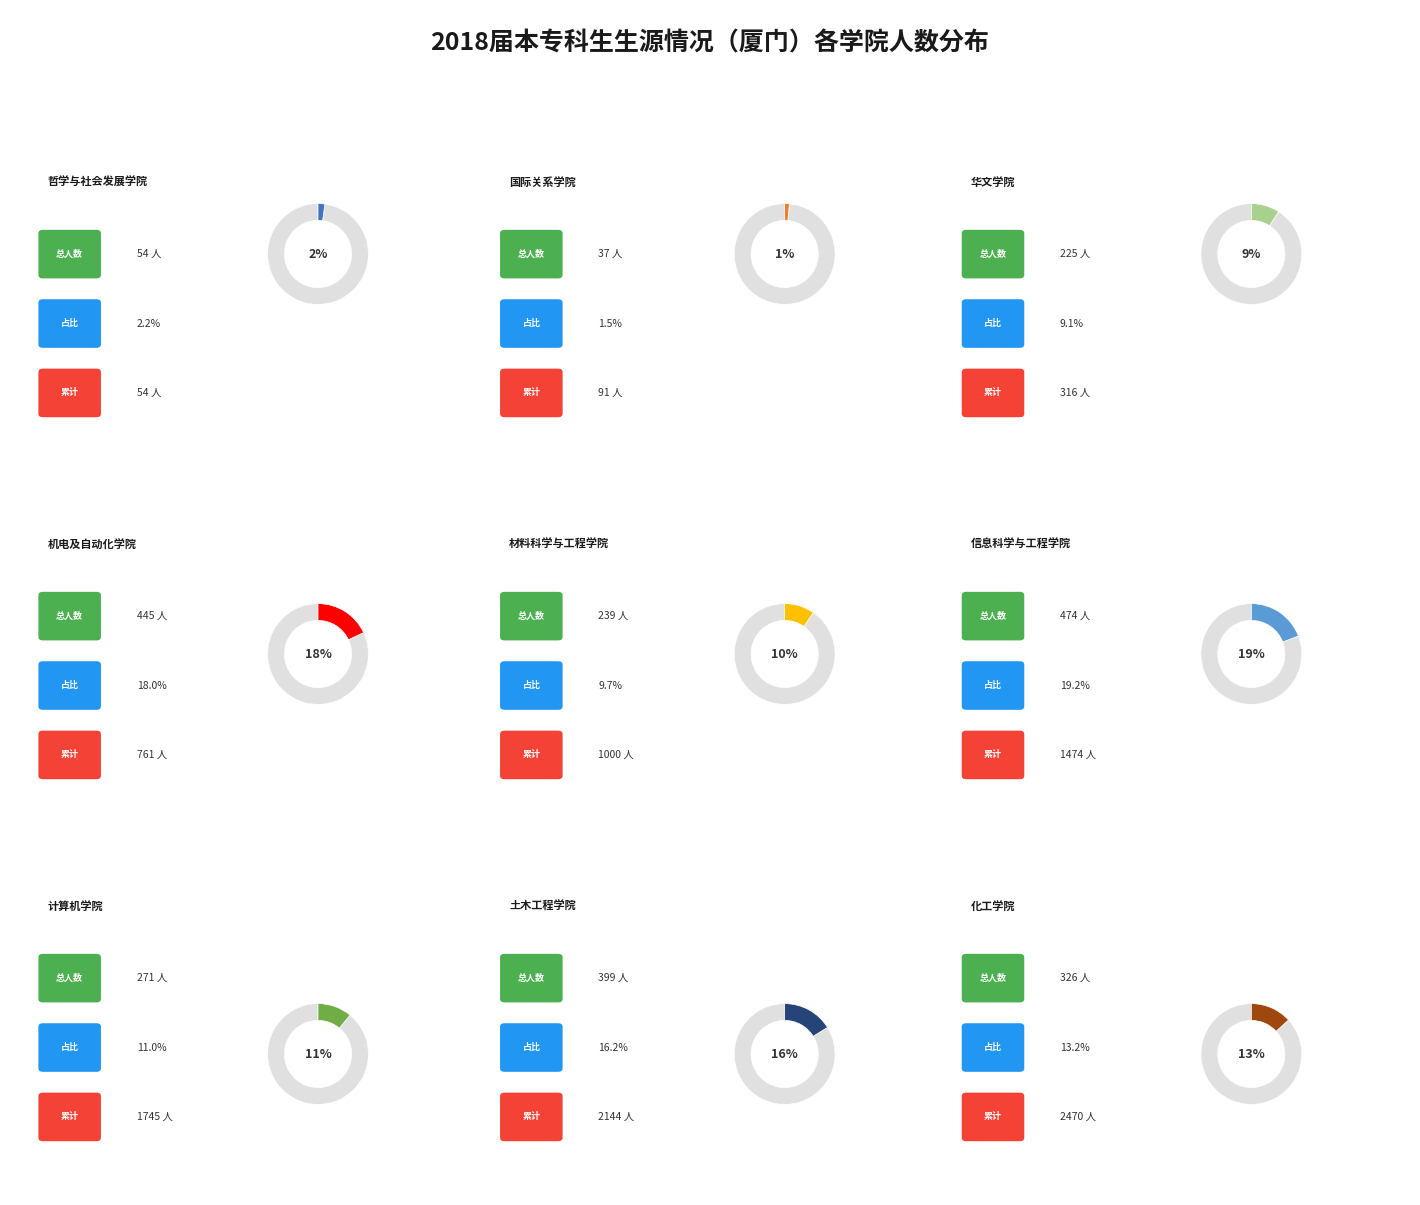

How many slices are in this pie chart?

9